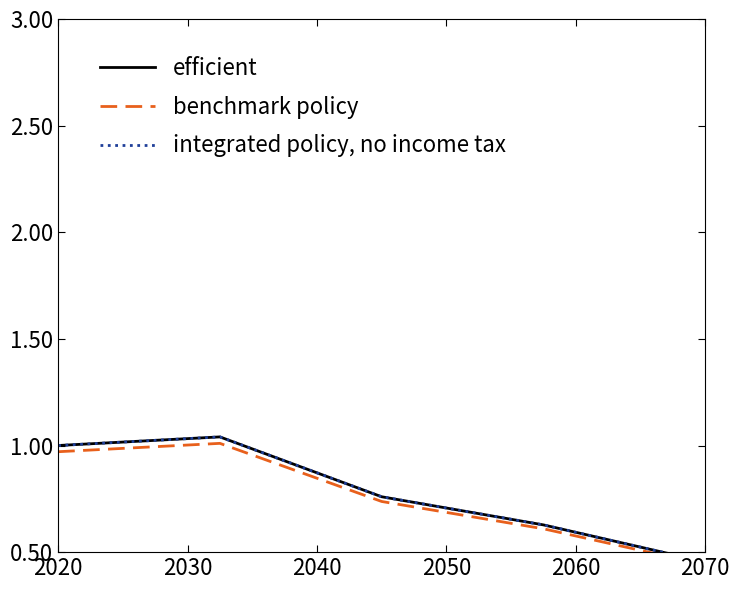

Between 2070 and 2020, which is larger?

2020